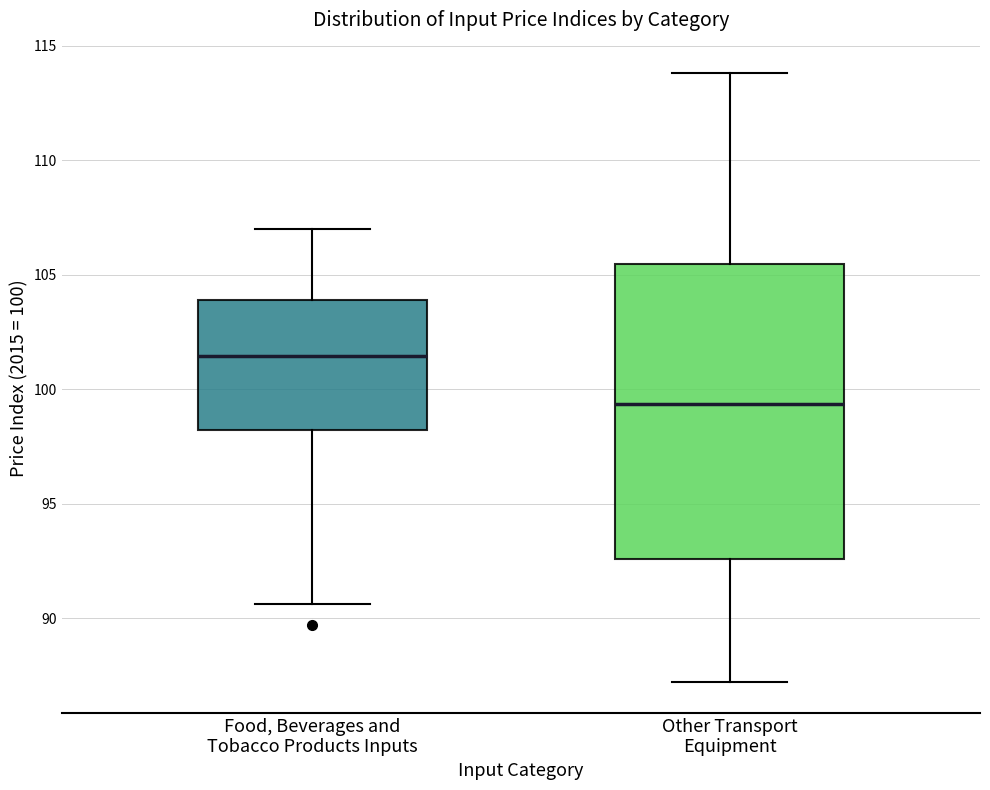

Comparing the boxes themselves (not the whiskers), which one is the tallest?

Other Transport Equipment